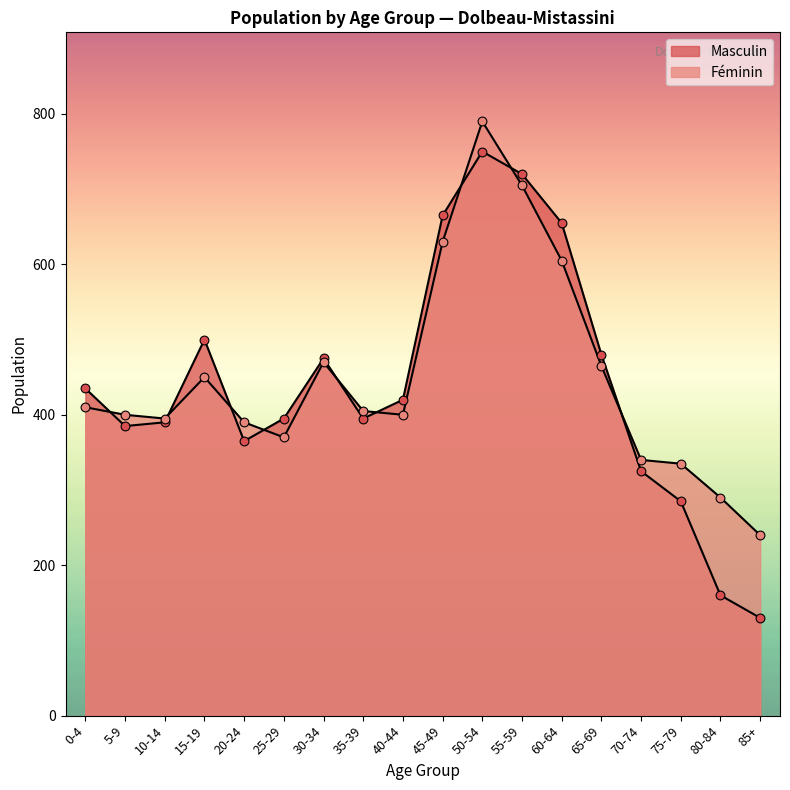

Which series contains the highest Y value?

Féminin